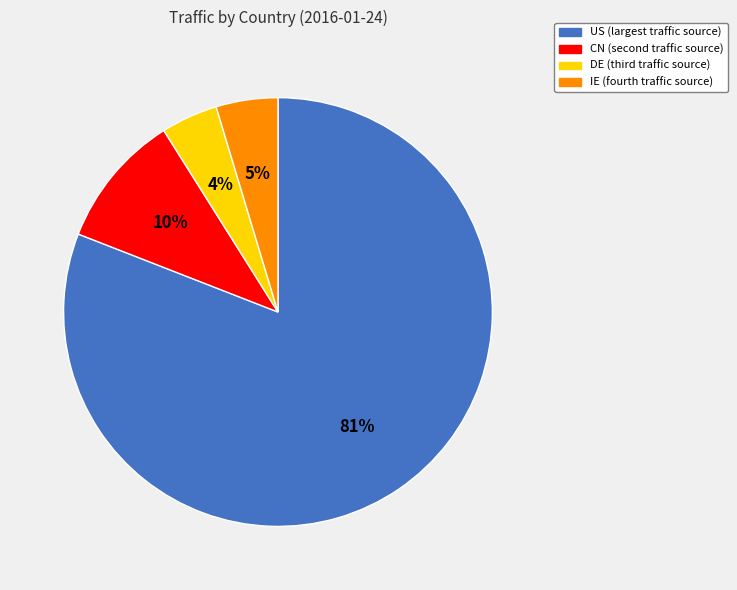

To the nearest percent, what is the difference between the CN and DE slice percentages?

6%